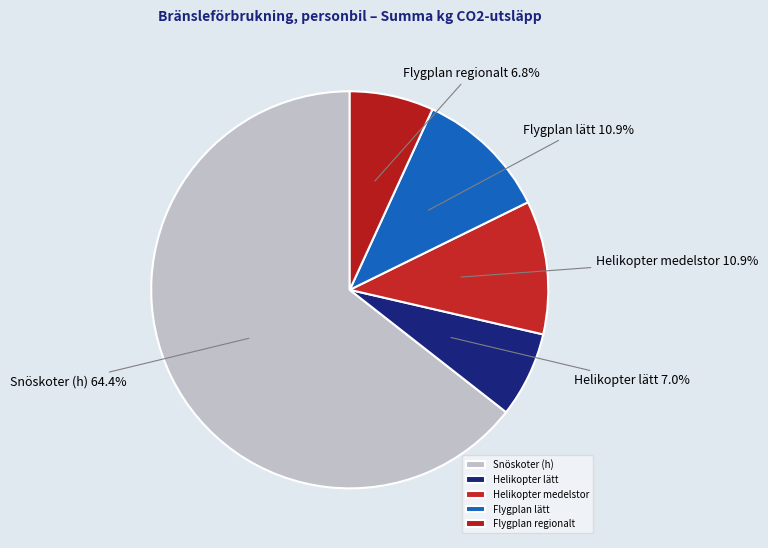

The Helikopter lätt slice represents 7% of the pie. True or false?

True